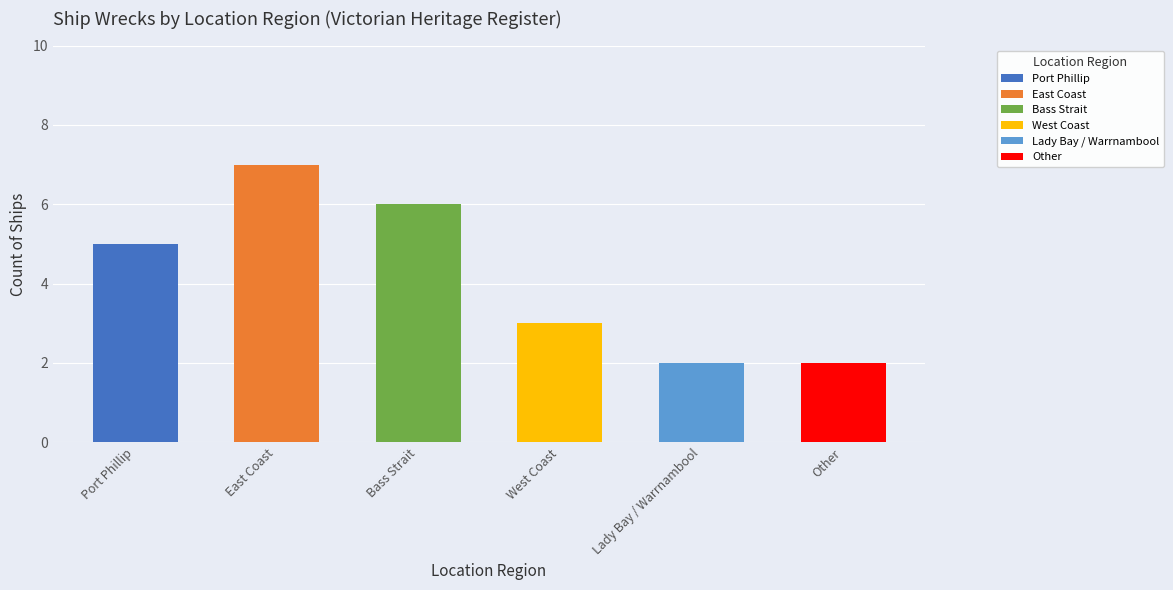

What is the average value?

4